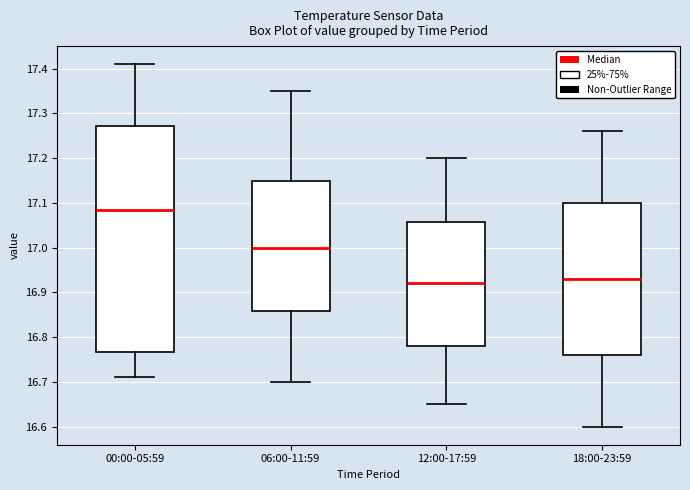

Reading left to right, read every box against the y-axis: the position of its median line, the range the box covers, and the ends of its whiskers. The values are not printed on the chart, so give them approximately, as read against the axis.

00:00-05:59: median 17.09, box 16.77 to 17.27, whiskers 16.71 to 17.41
06:00-11:59: median 17.00, box 16.86 to 17.15, whiskers 16.70 to 17.35
12:00-17:59: median 16.92, box 16.78 to 17.06, whiskers 16.65 to 17.20
18:00-23:59: median 16.93, box 16.76 to 17.10, whiskers 16.60 to 17.26